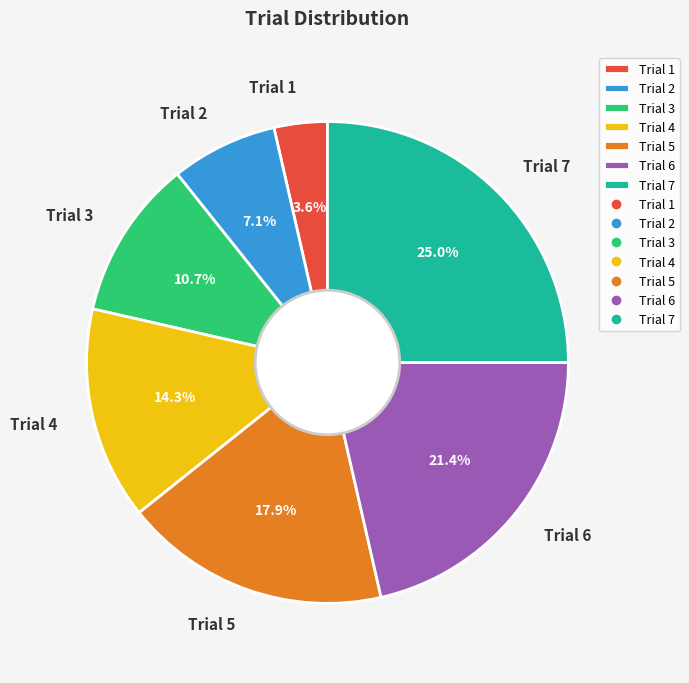

How many segments does this pie chart have?

7